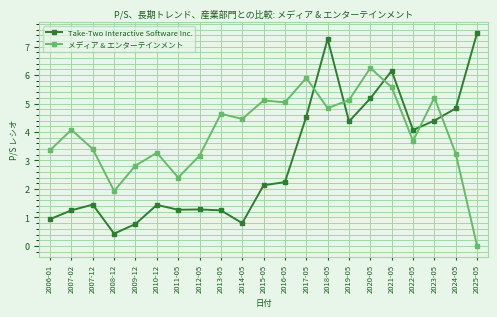

What is the spread (max minus min) of values at 2024-05?

1.6